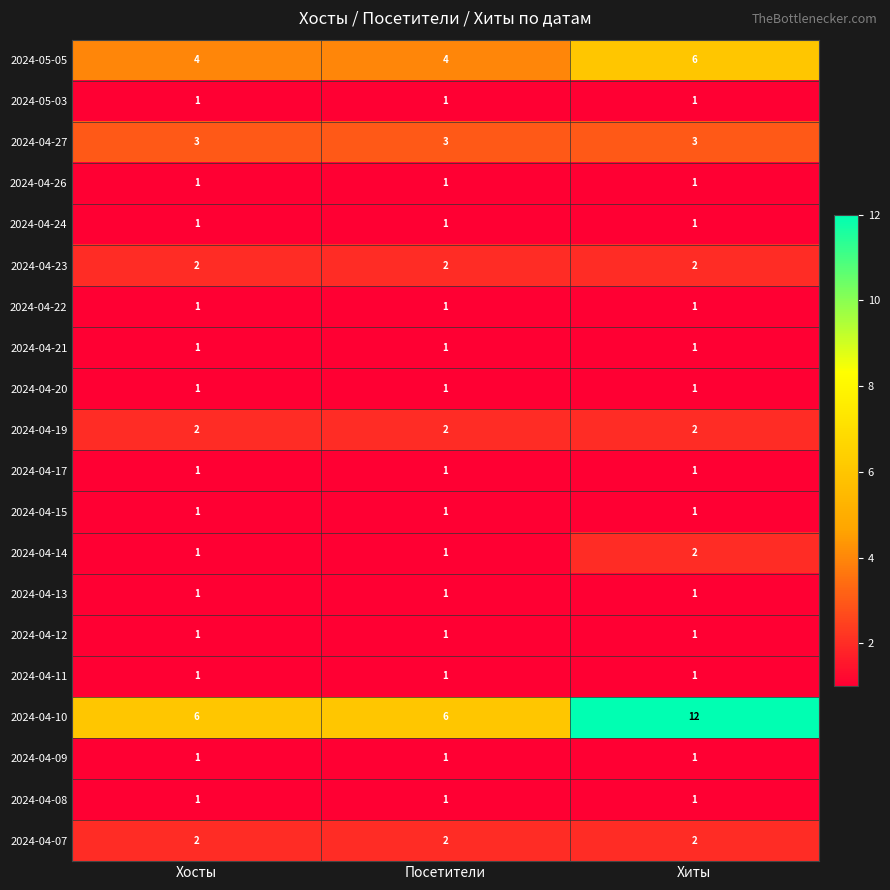

Is it true that 2024-04-07 equals 2 at Хиты?

True